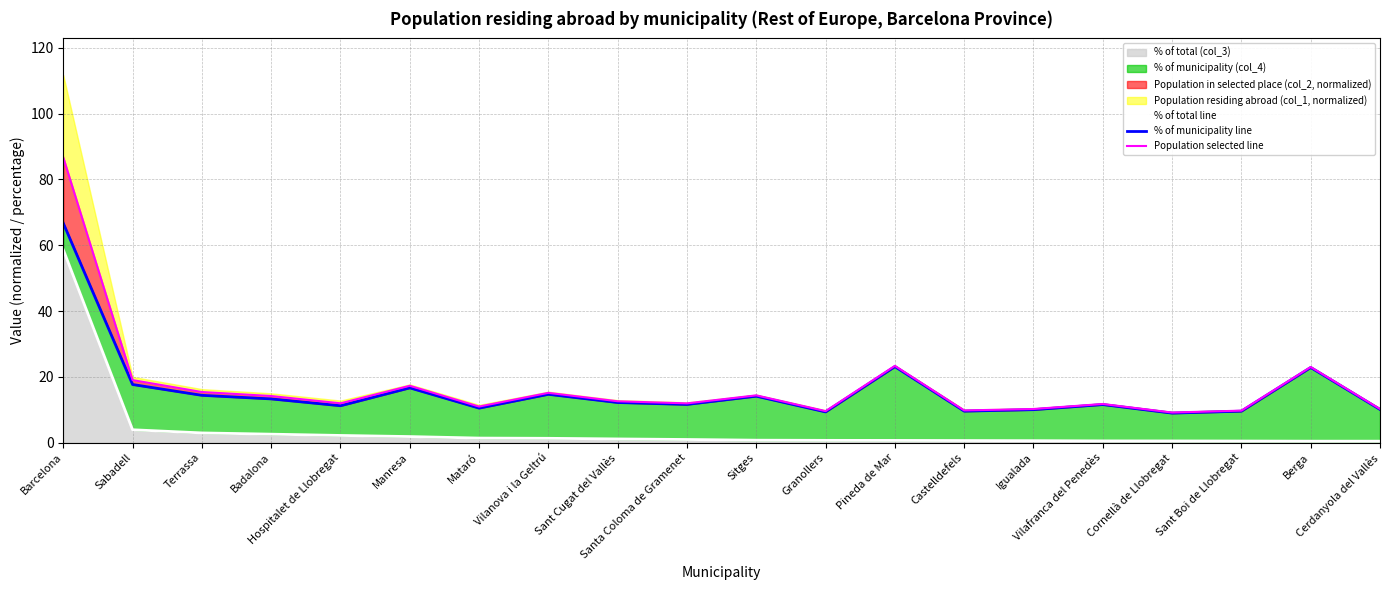

Is it true that % of total line equals 0.4 at Berga?

True